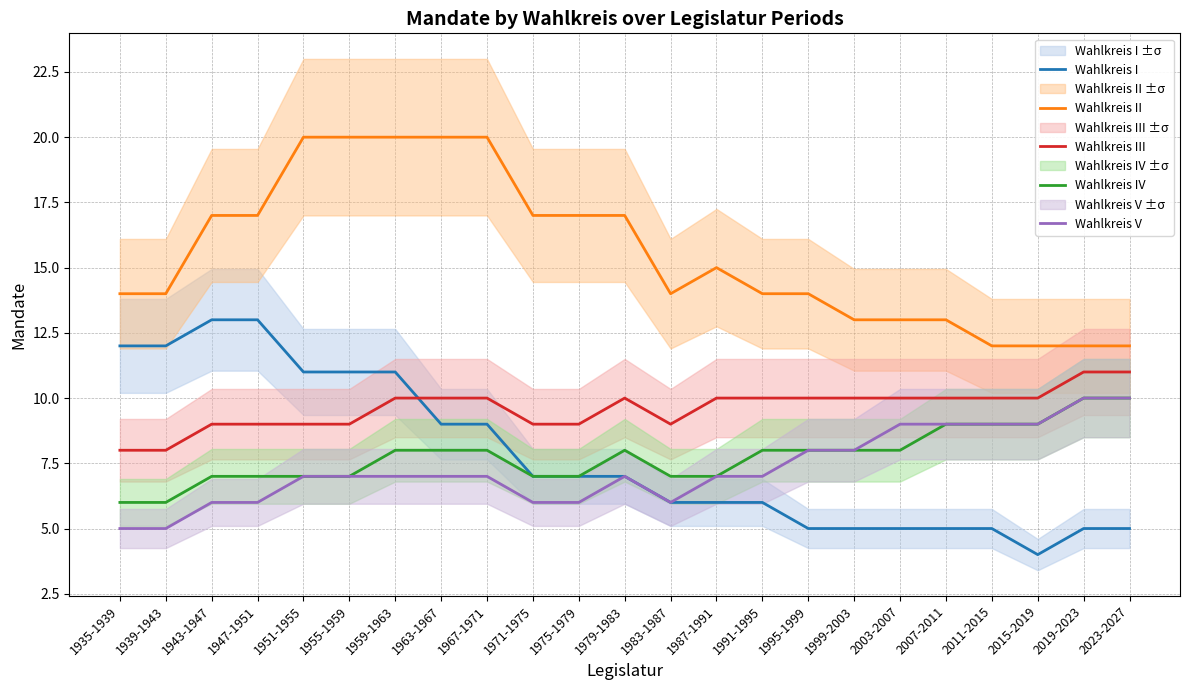

True or false: Wahlkreis II has a value of 20 at 1955-1959.

True